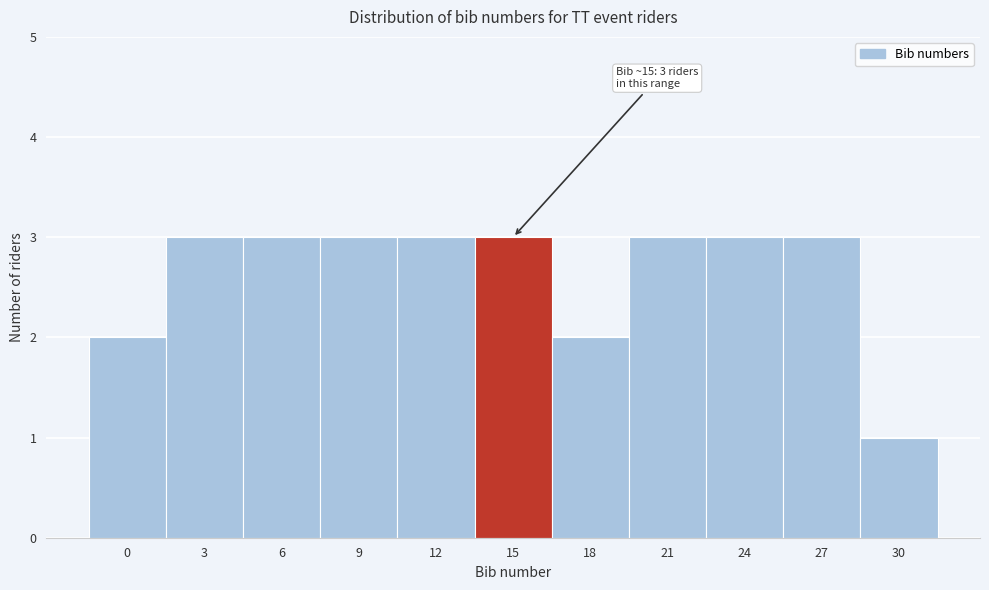

Reading right to left, what are all the values shown in this chart?

30=1	27=3	24=3	21=3	18=2	15=3	12=3	9=3	6=3	3=3	0=2